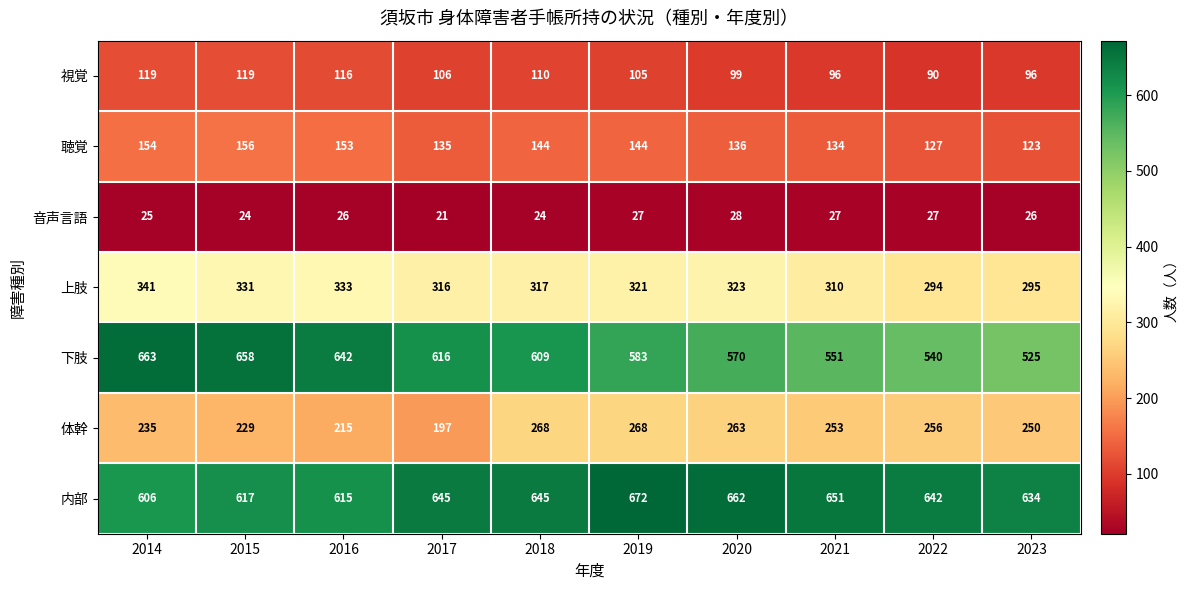

At which category is the sum across all series the highest?

2014